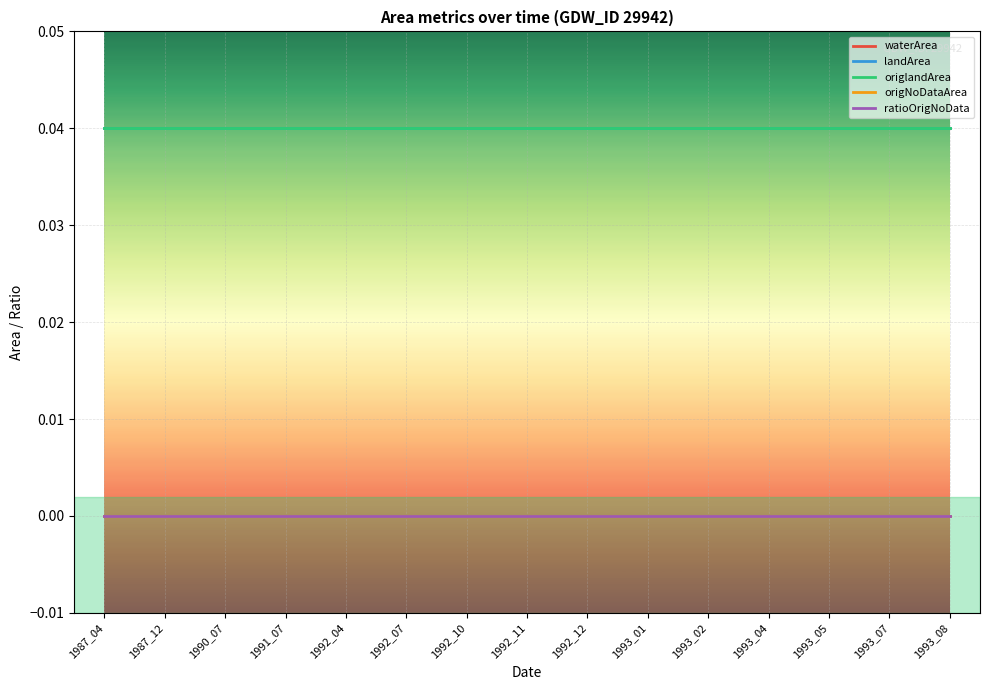

Reading left to right, transcribe all the data shown in this chart.

waterArea: 1987_04=0.0	1987_12=0.0	1990_07=0.0	1991_07=0.0	1992_04=0.0	1992_07=0.0	1992_10=0.0	1992_11=0.0	1992_12=0.0	1993_01=0.0	1993_02=0.0	1993_04=0.0	1993_05=0.0	1993_07=0.0	1993_08=0.0
landArea: 1987_04=0.0	1987_12=0.0	1990_07=0.0	1991_07=0.0	1992_04=0.0	1992_07=0.0	1992_10=0.0	1992_11=0.0	1992_12=0.0	1993_01=0.0	1993_02=0.0	1993_04=0.0	1993_05=0.0	1993_07=0.0	1993_08=0.0
origlandArea: 1987_04=0.0	1987_12=0.0	1990_07=0.0	1991_07=0.0	1992_04=0.0	1992_07=0.0	1992_10=0.0	1992_11=0.0	1992_12=0.0	1993_01=0.0	1993_02=0.0	1993_04=0.0	1993_05=0.0	1993_07=0.0	1993_08=0.0
origNoDataArea: 1987_04=0.0	1987_12=0.0	1990_07=0.0	1991_07=0.0	1992_04=0.0	1992_07=0.0	1992_10=0.0	1992_11=0.0	1992_12=0.0	1993_01=0.0	1993_02=0.0	1993_04=0.0	1993_05=0.0	1993_07=0.0	1993_08=0.0
ratioOrigNoData: 1987_04=0.0	1987_12=0.0	1990_07=0.0	1991_07=0.0	1992_04=0.0	1992_07=0.0	1992_10=0.0	1992_11=0.0	1992_12=0.0	1993_01=0.0	1993_02=0.0	1993_04=0.0	1993_05=0.0	1993_07=0.0	1993_08=0.0